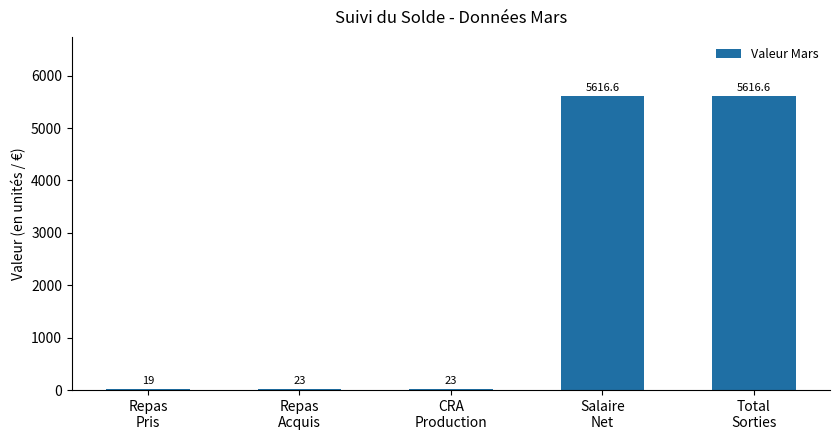

How many categories are shown in the chart?

5